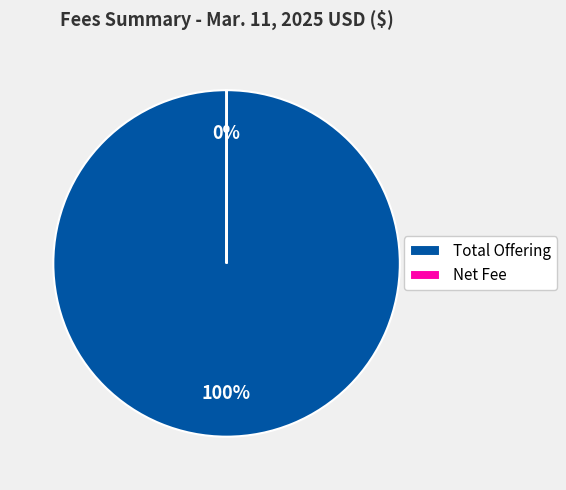

Which slice is the largest?

Total Offering